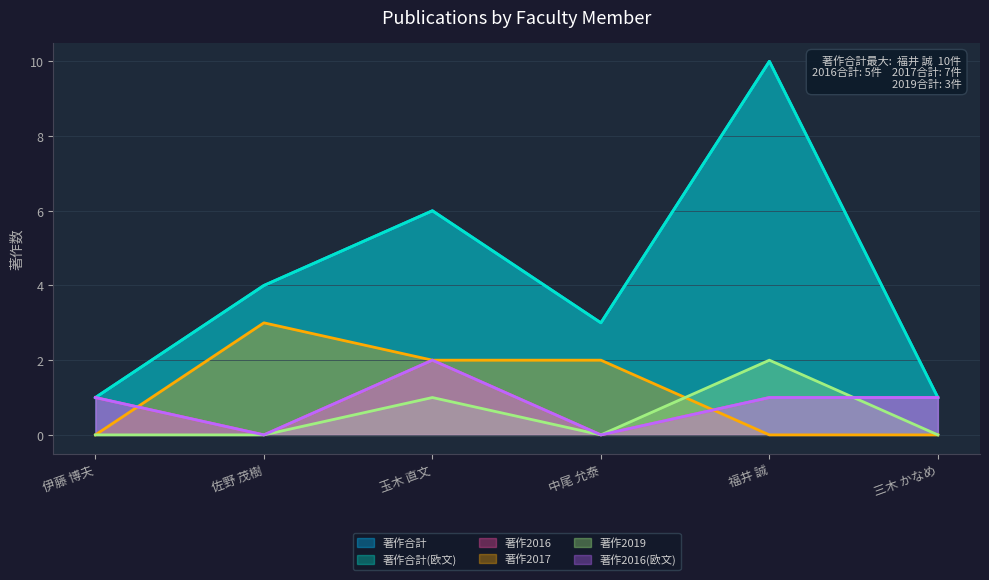

What is the label of the 2nd point from the left?

佐野 茂樹